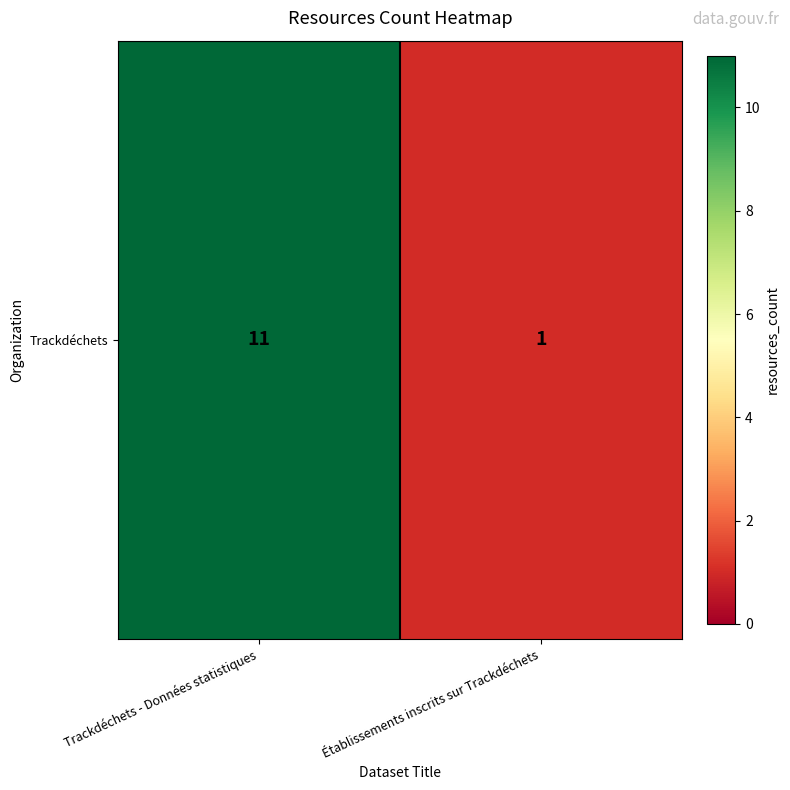

What is the sum of all values?

12